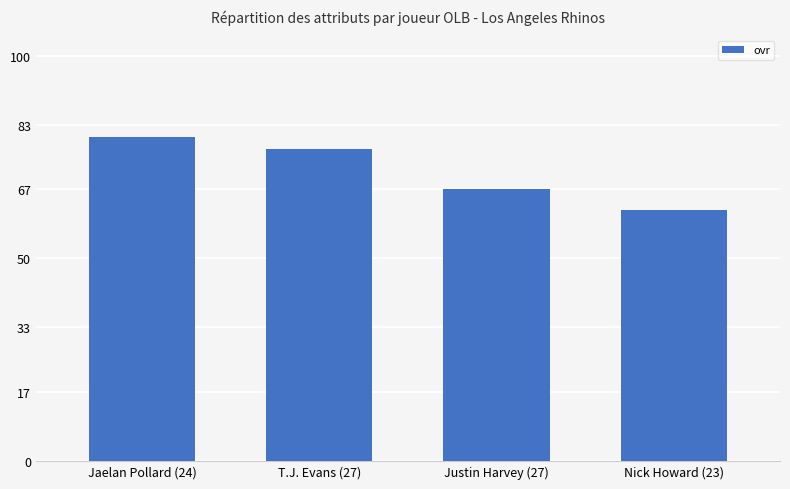

What is the change in value from Justin Harvey (27) to Nick Howard (23)?

-5